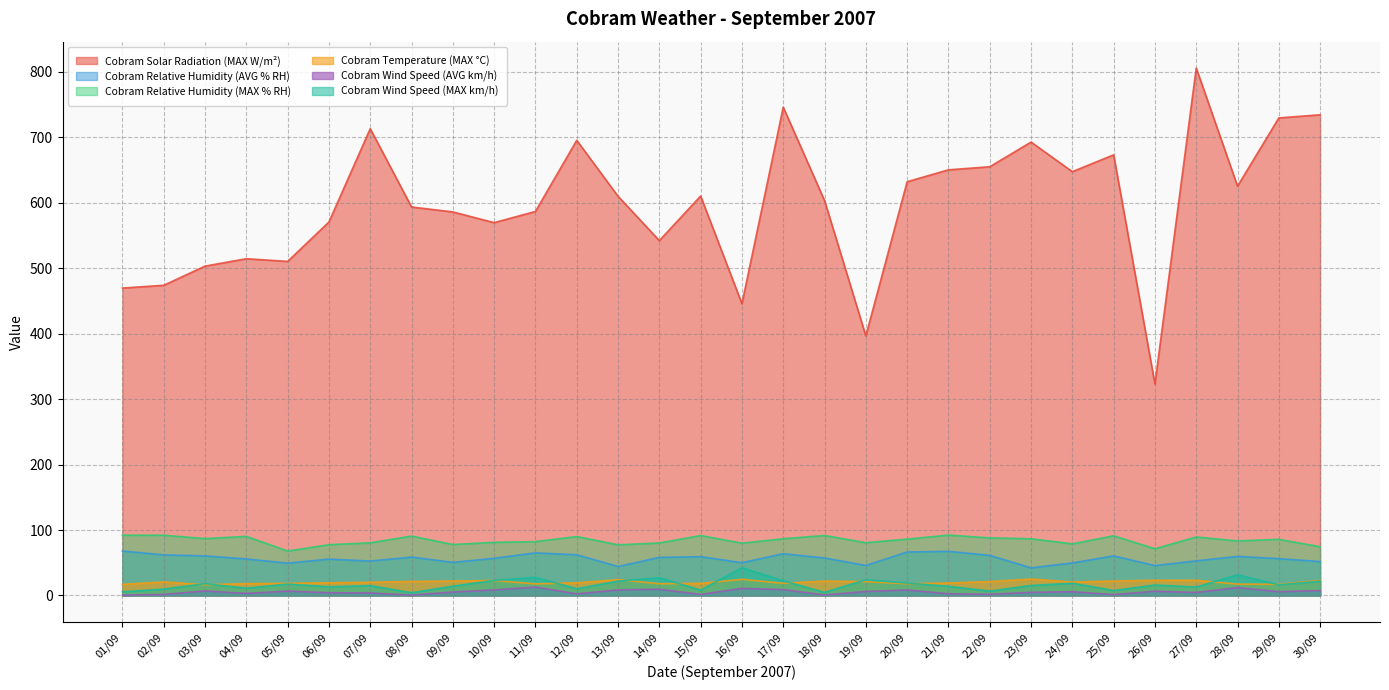

Where is Cobram Relative Humidity (MAX % RH) nearest to the value 80?

16/09